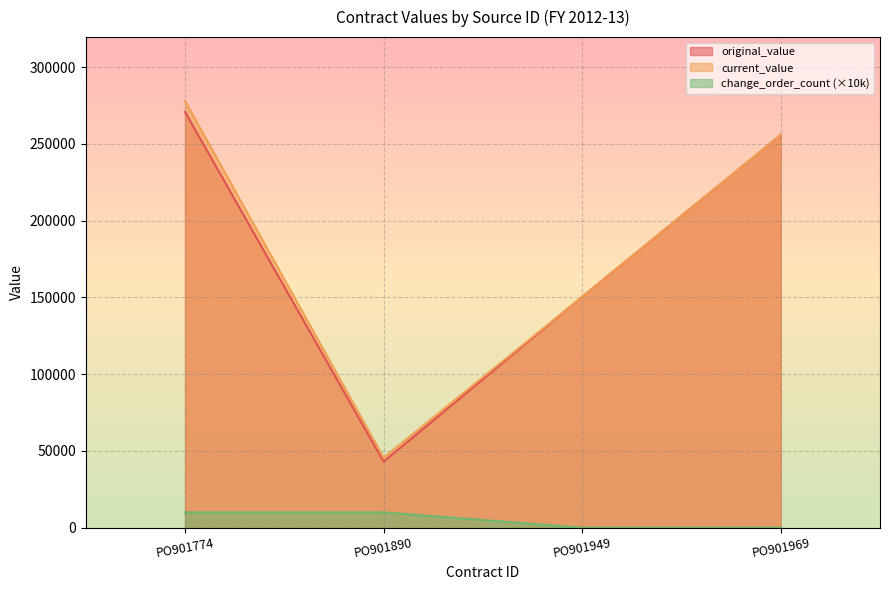

Which has a higher value, PO901890 or PO901969?

PO901969